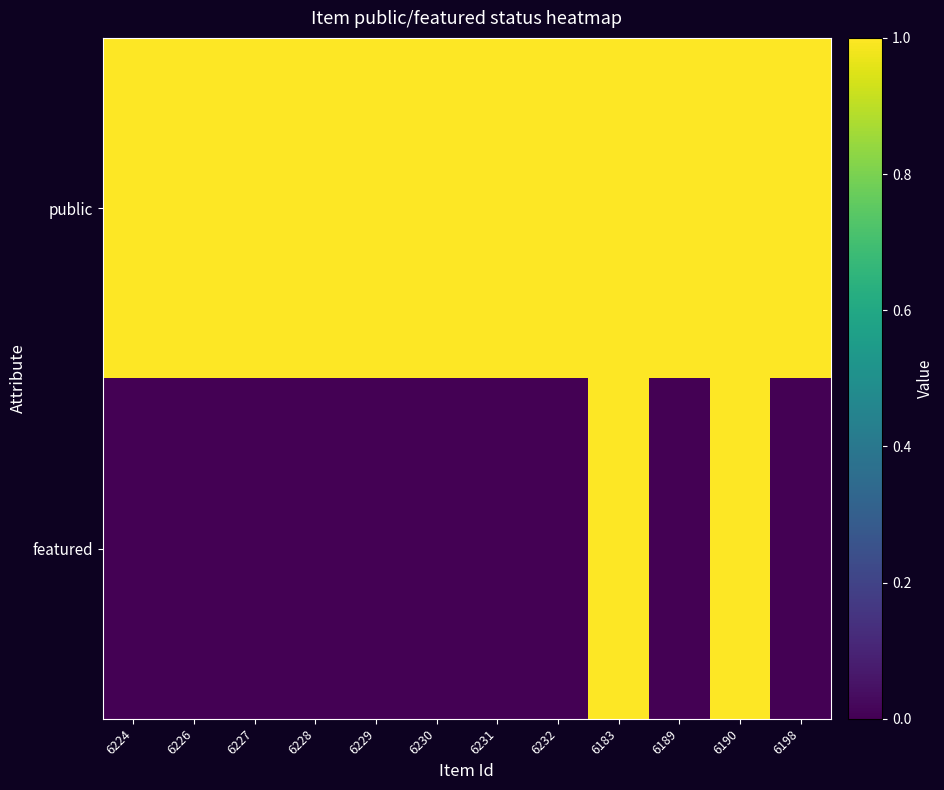

Which category has the lowest value in the featured series?

6224